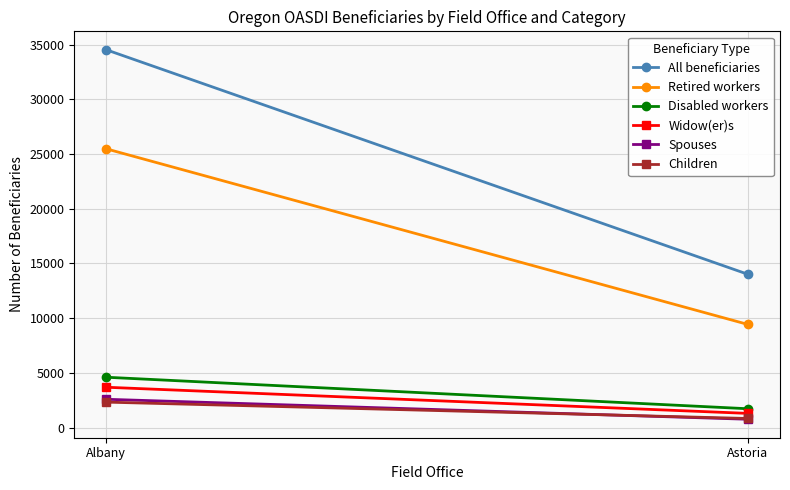

What is the sum of the Retired workers values at Astoria and Albany?

34890